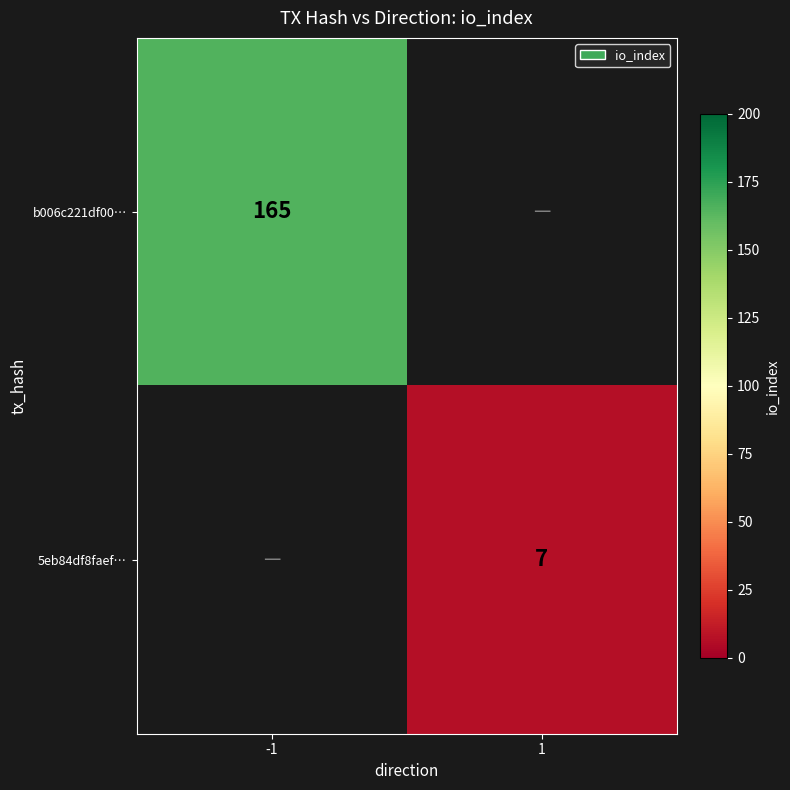

True or false: b006c221df00… has a value of 254 at -1.

False